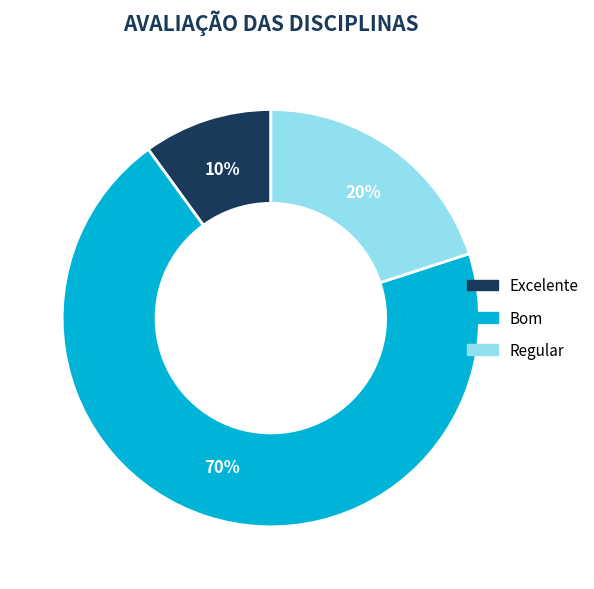

What percentage is the Bom slice, to the nearest percent?

70%